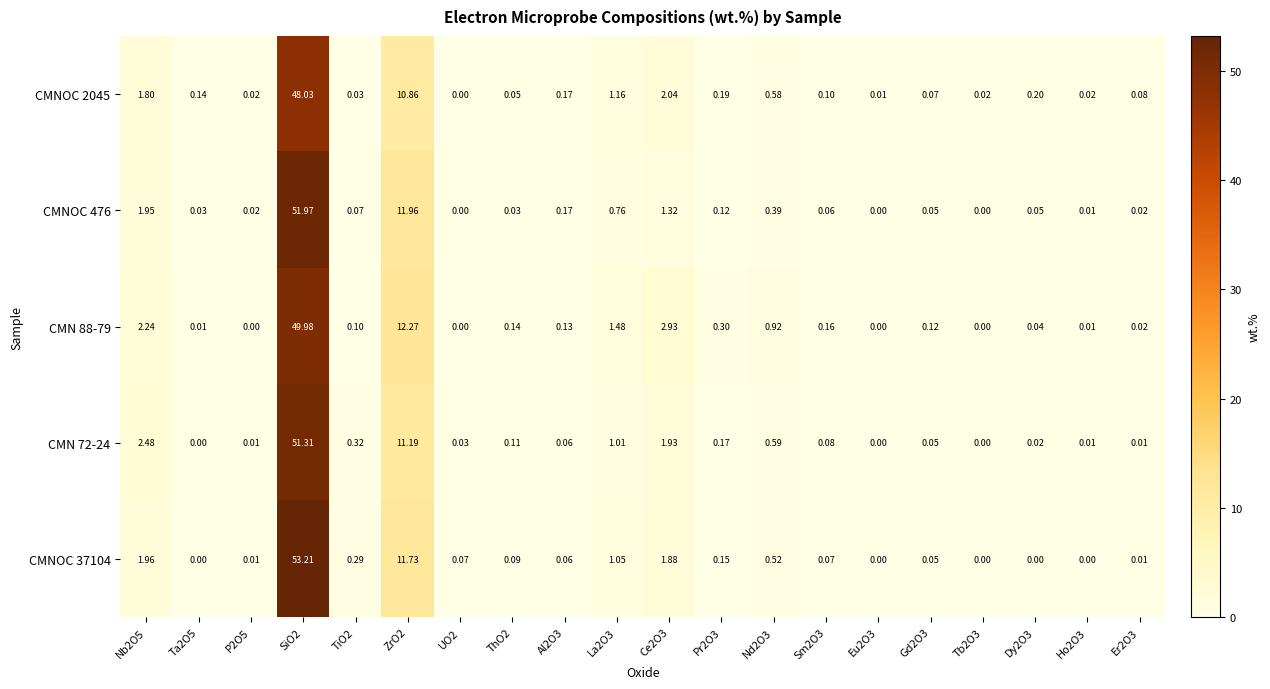

Reading left to right, list all the values displayed in this chart.

CMNOC 2045: Nb2O5=1.8	Ta2O5=0.1	P2O5=0.0	SiO2=48.0	TiO2=0.0	ZrO2=10.9	UO2=0.0	ThO2=0.1	Al2O3=0.2	La2O3=1.2	Ce2O3=2.0	Pr2O3=0.2	Nd2O3=0.6	Sm2O3=0.1	Eu2O3=0.0	Gd2O3=0.1	Tb2O3=0.0	Dy2O3=0.2	Ho2O3=0.0	Er2O3=0.1
CMNOC 476: Nb2O5=1.9	Ta2O5=0.0	P2O5=0.0	SiO2=52.0	TiO2=0.1	ZrO2=12.0	UO2=0.0	ThO2=0.0	Al2O3=0.2	La2O3=0.8	Ce2O3=1.3	Pr2O3=0.1	Nd2O3=0.4	Sm2O3=0.1	Eu2O3=0.0	Gd2O3=0.1	Tb2O3=0.0	Dy2O3=0.1	Ho2O3=0.0	Er2O3=0.0
CMN 88-79: Nb2O5=2.2	Ta2O5=0.0	P2O5=0.0	SiO2=50.0	TiO2=0.1	ZrO2=12.3	UO2=0.0	ThO2=0.1	Al2O3=0.1	La2O3=1.5	Ce2O3=2.9	Pr2O3=0.3	Nd2O3=0.9	Sm2O3=0.2	Eu2O3=0.0	Gd2O3=0.1	Tb2O3=0.0	Dy2O3=0.0	Ho2O3=0.0	Er2O3=0.0
CMN 72-24: Nb2O5=2.5	Ta2O5=0.0	P2O5=0.0	SiO2=51.3	TiO2=0.3	ZrO2=11.2	UO2=0.0	ThO2=0.1	Al2O3=0.1	La2O3=1.0	Ce2O3=1.9	Pr2O3=0.2	Nd2O3=0.6	Sm2O3=0.1	Eu2O3=0.0	Gd2O3=0.1	Tb2O3=0.0	Dy2O3=0.0	Ho2O3=0.0	Er2O3=0.0
CMNOC 37104: Nb2O5=2.0	Ta2O5=0.0	P2O5=0.0	SiO2=53.2	TiO2=0.3	ZrO2=11.7	UO2=0.1	ThO2=0.1	Al2O3=0.1	La2O3=1.1	Ce2O3=1.9	Pr2O3=0.1	Nd2O3=0.5	Sm2O3=0.1	Eu2O3=0.0	Gd2O3=0.1	Tb2O3=0.0	Dy2O3=0.0	Ho2O3=0.0	Er2O3=0.0